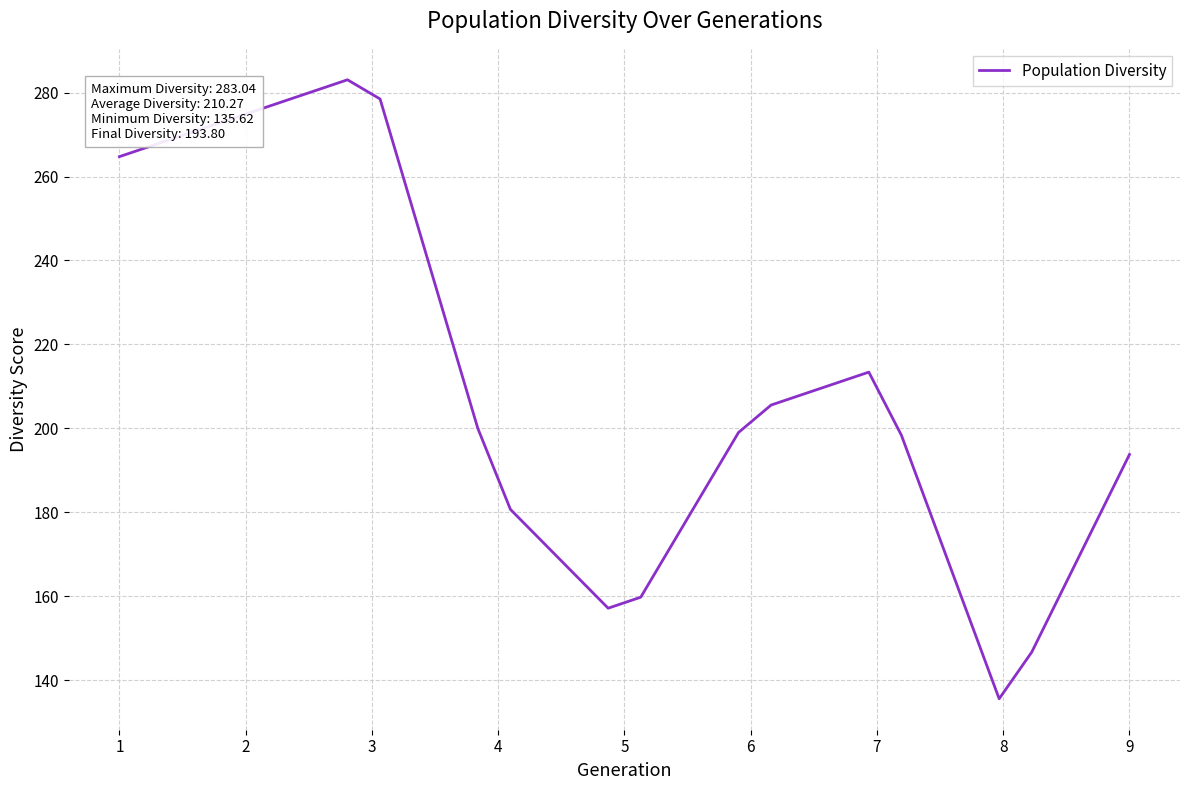

What is the minimum value shown in the chart?

135.6